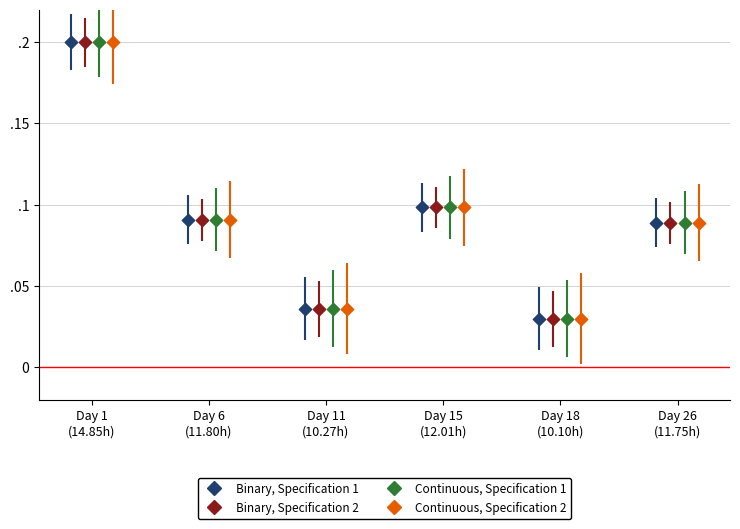

What are all the series names shown in the legend?

Binary, Specification 1, Binary, Specification 2, Continuous, Specification 1, Continuous, Specification 2